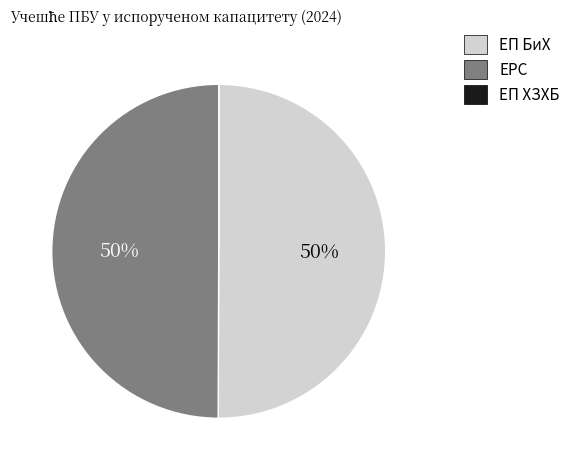

Is it true that ЕРС is 61% of the pie?

False